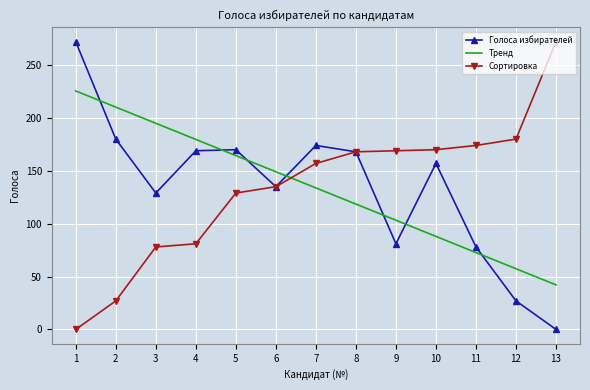

The value of Сортировка at 5 is 202.4. True or false?

False